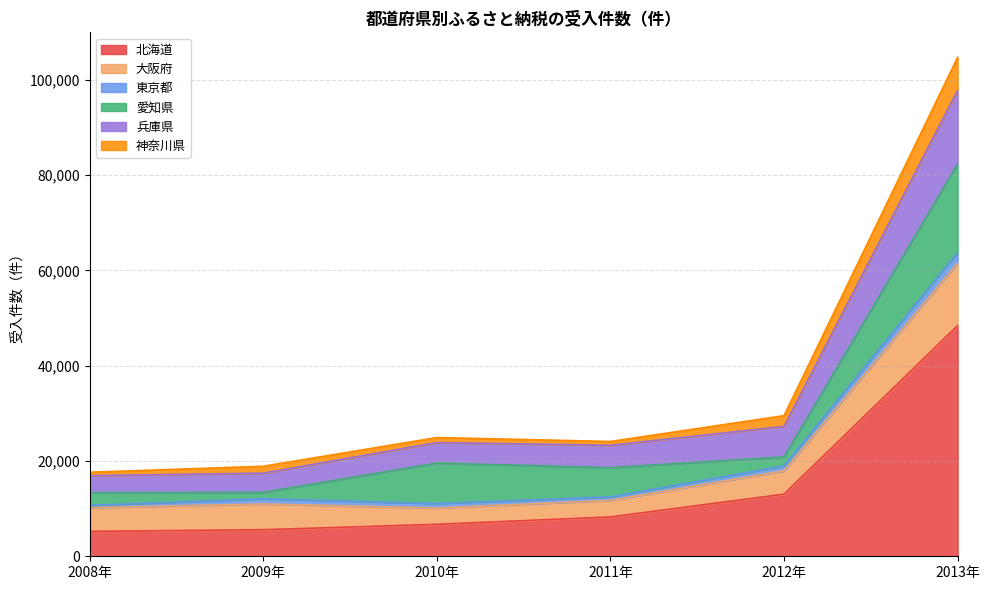

At which label is 北海道 closest to 26814?

2012年